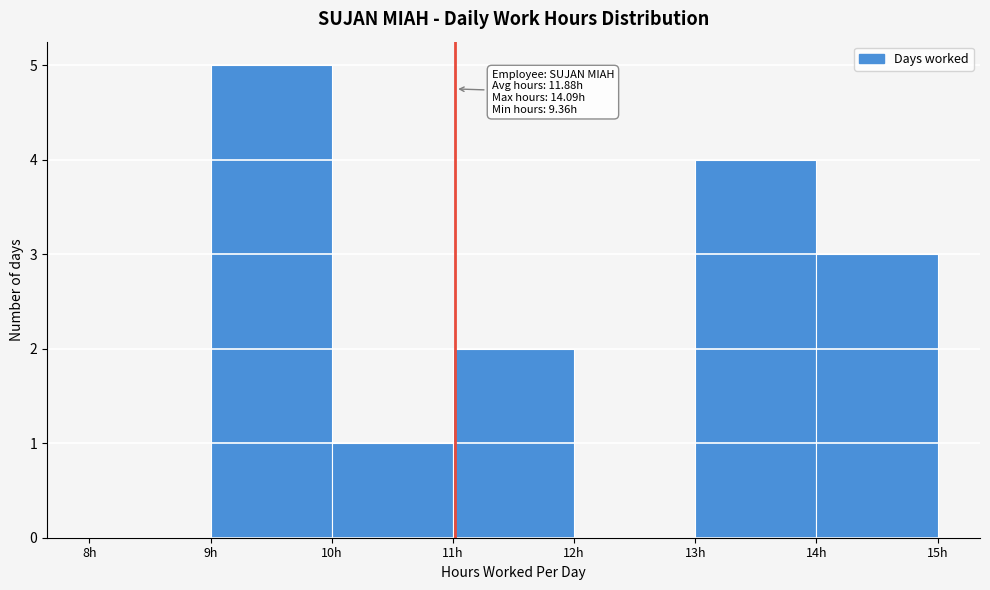

Which range on the x-axis has the tallest bar?

9 to 10